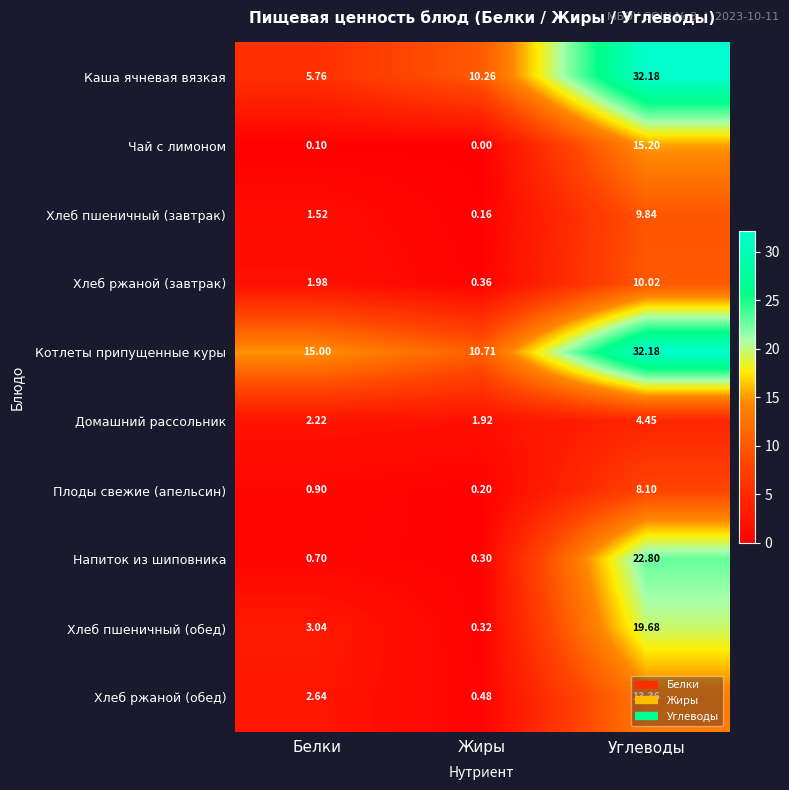

At which label does Каша ячневая вязкая reach its minimum?

Белки